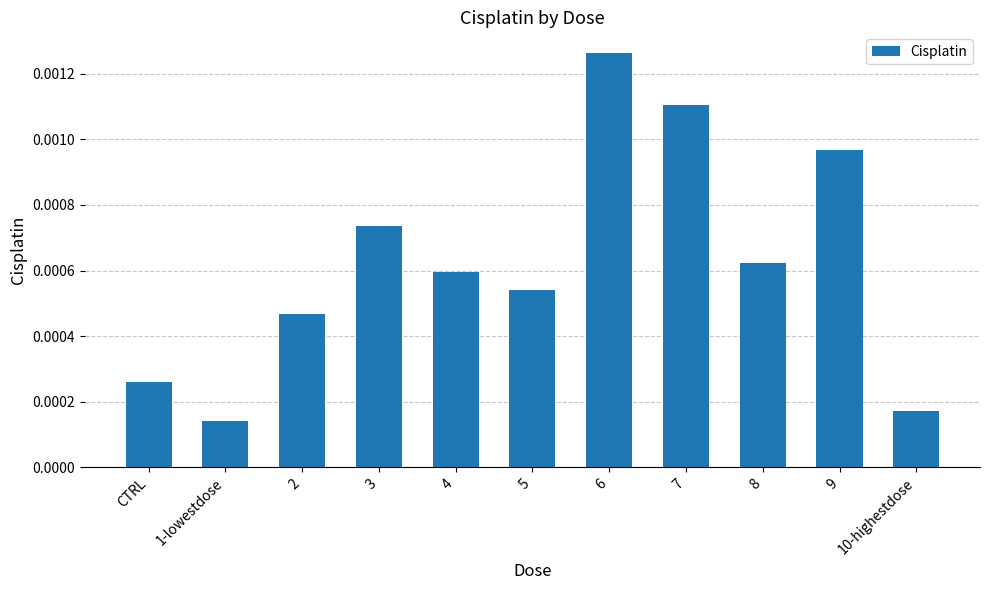

How many values are between 0 and 1?

11